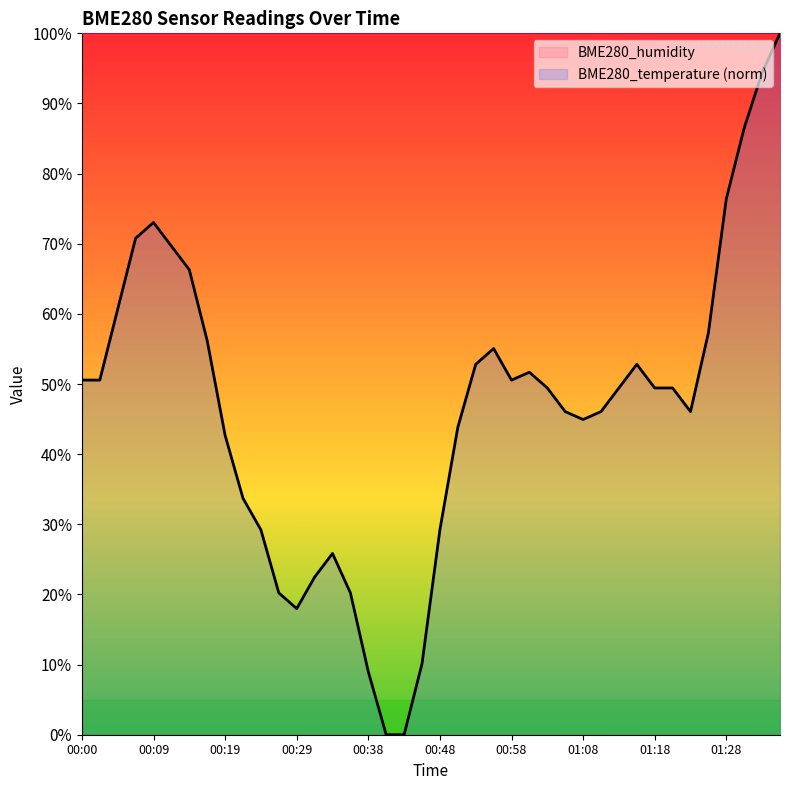

Reading right to left, extract all data points from this chart.

01:35=100.0	01:33=94.4	01:30=86.5	01:28=76.4	01:25=57.3	01:23=46.1	01:20=49.4	01:18=49.4	01:16=52.8	01:13=49.4	01:11=46.1	01:08=44.9	01:06=46.1	01:03=49.4	01:01=51.7	00:58=50.6	00:56=55.1	00:53=52.8	00:51=43.8	00:48=29.2	00:46=10.1	00:43=0.0	00:41=0.0	00:38=9.0	00:36=20.2	00:34=25.8	00:31=22.5	00:29=18.0	00:26=20.2	00:24=29.2	00:21=33.7	00:19=42.7	00:17=56.2	00:14=66.3	00:12=69.7	00:09=73.0	00:07=70.8	00:04=60.7	00:02=50.6	00:00=50.6